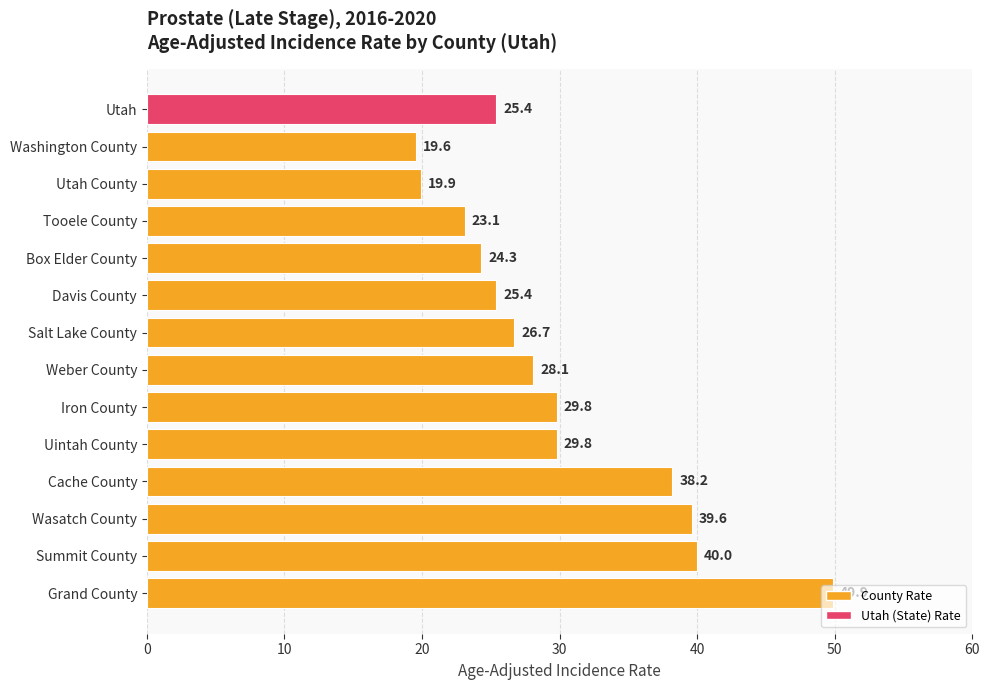

How many distinct data groups are displayed?

1